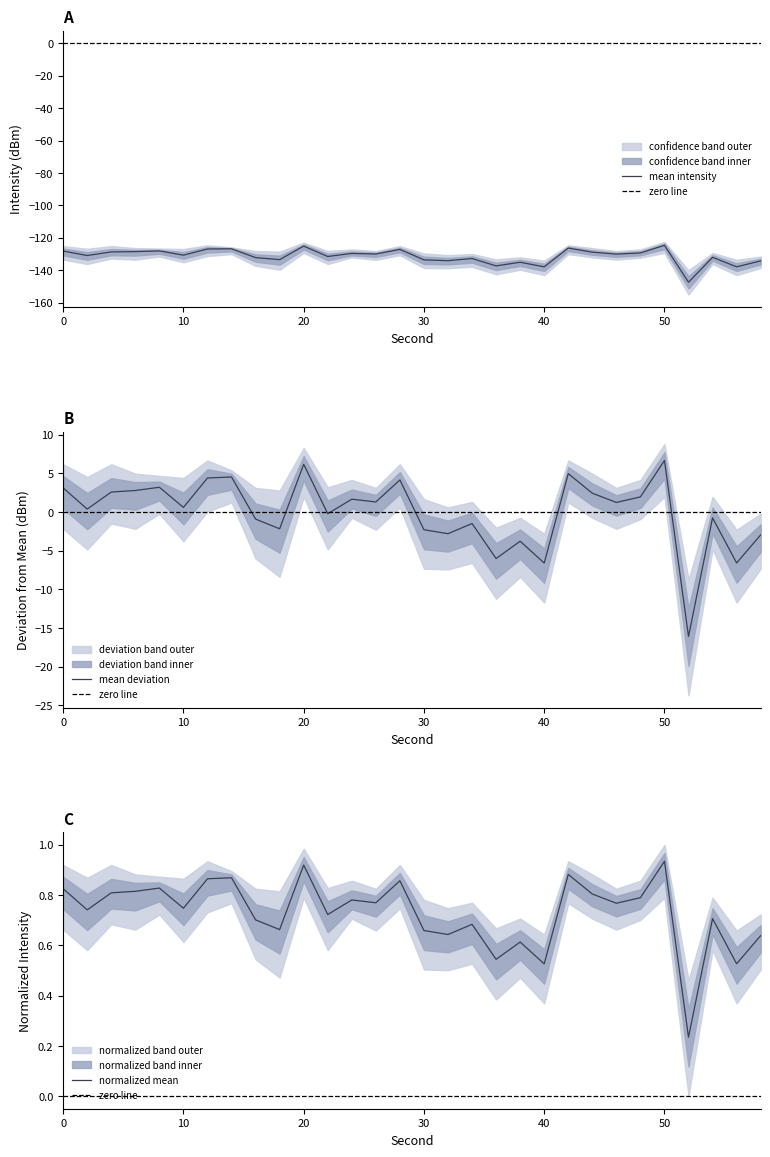

Between 18 and 10, which is larger?

10